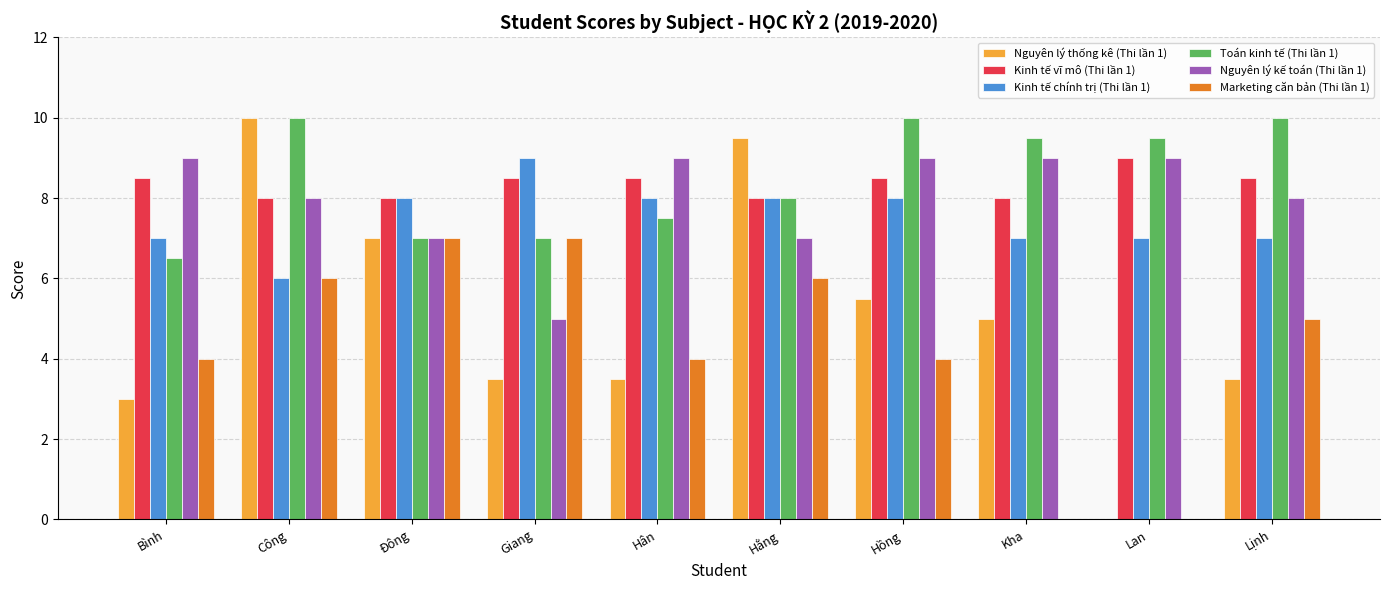

Which series changed the most between Giang and Lan?

Marketing căn bản (Thi lần 1)